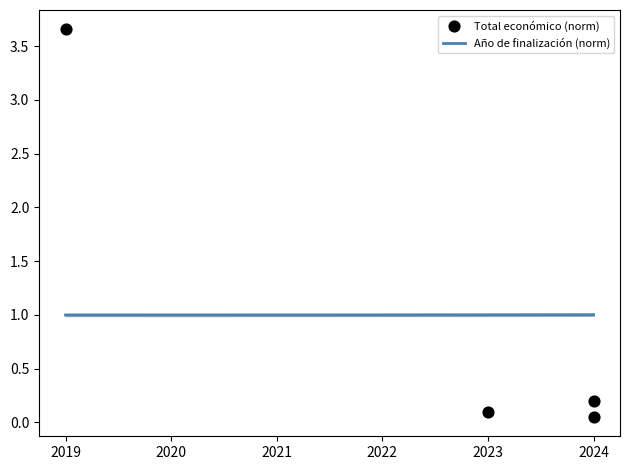

What is the change in value from 2019 to 2024?

-3.6